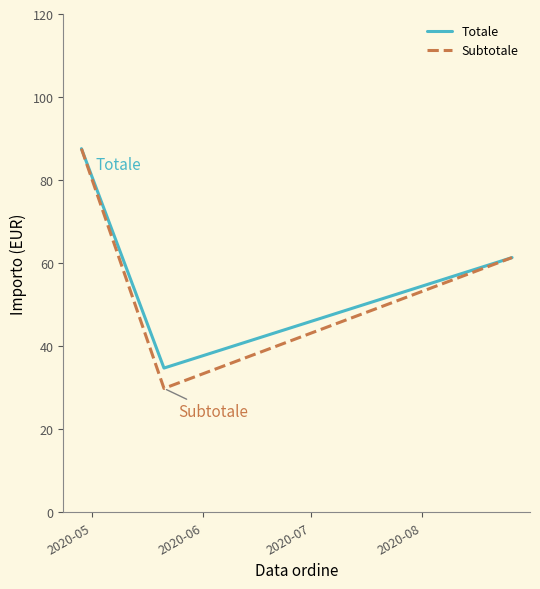

How many lines are shown in the chart?

2